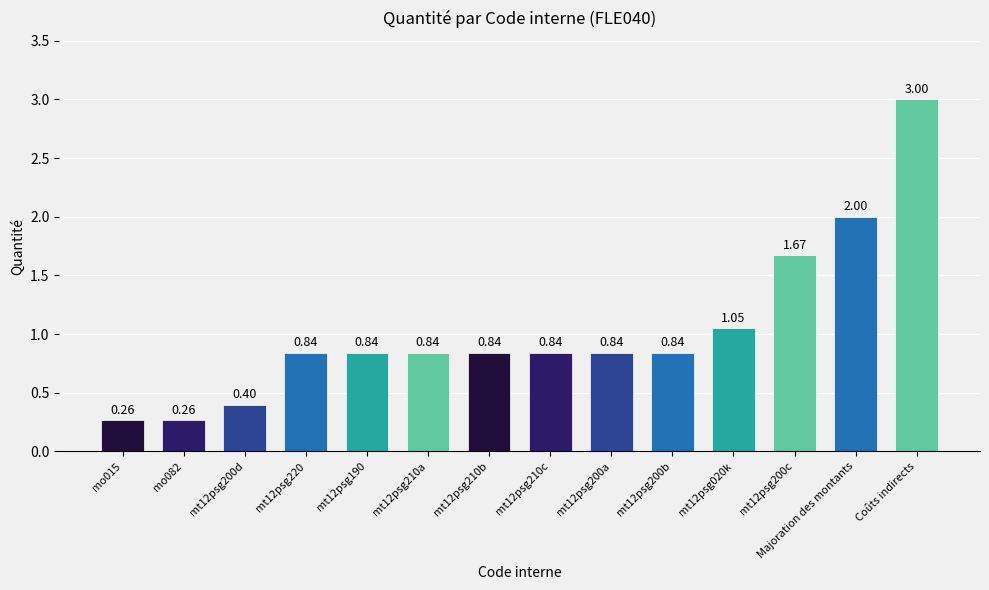

Rank the categories by value from highest to lowest.

Coûts indirects, Majoration des montants, mt12psg200c, mt12psg020k, mt12psg220, mt12psg190, mt12psg210a, mt12psg210b, mt12psg210c, mt12psg200a, mt12psg200b, mt12psg200d, mo015, mo082